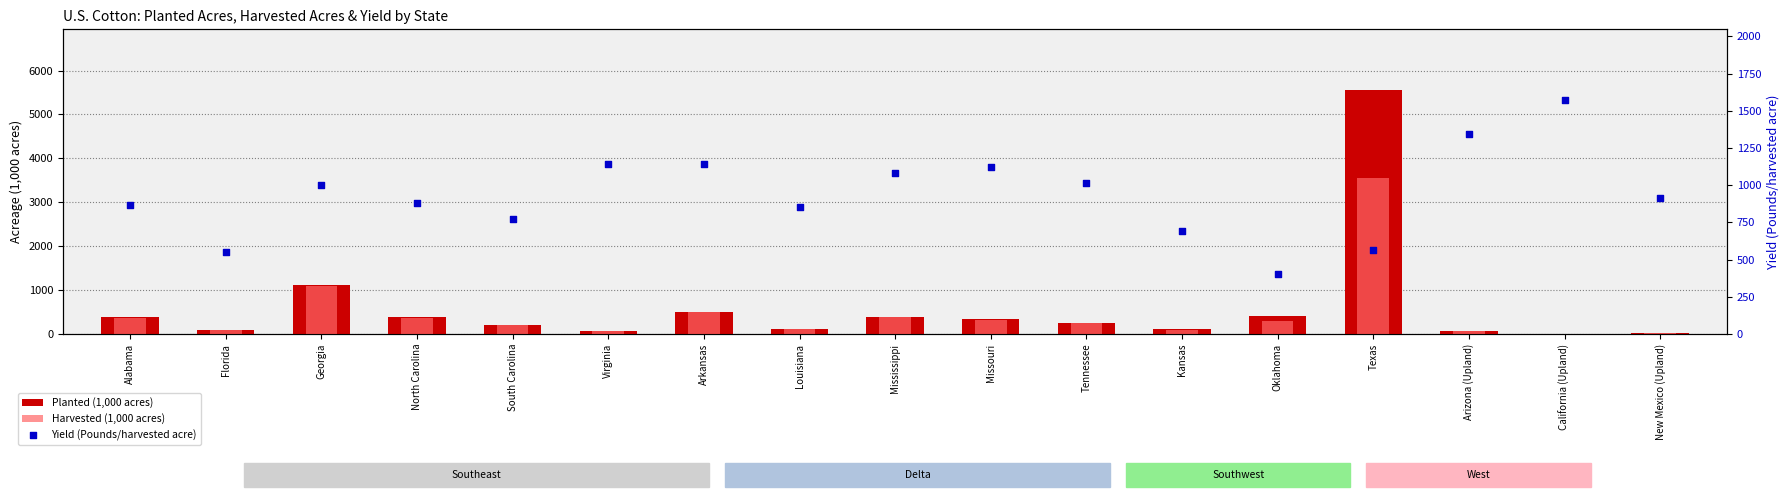

Is the value of Harvested (1,000 acres) at Georgia greater than the value of Yield (Pounds/harvested acre) at California (Upland)?

No